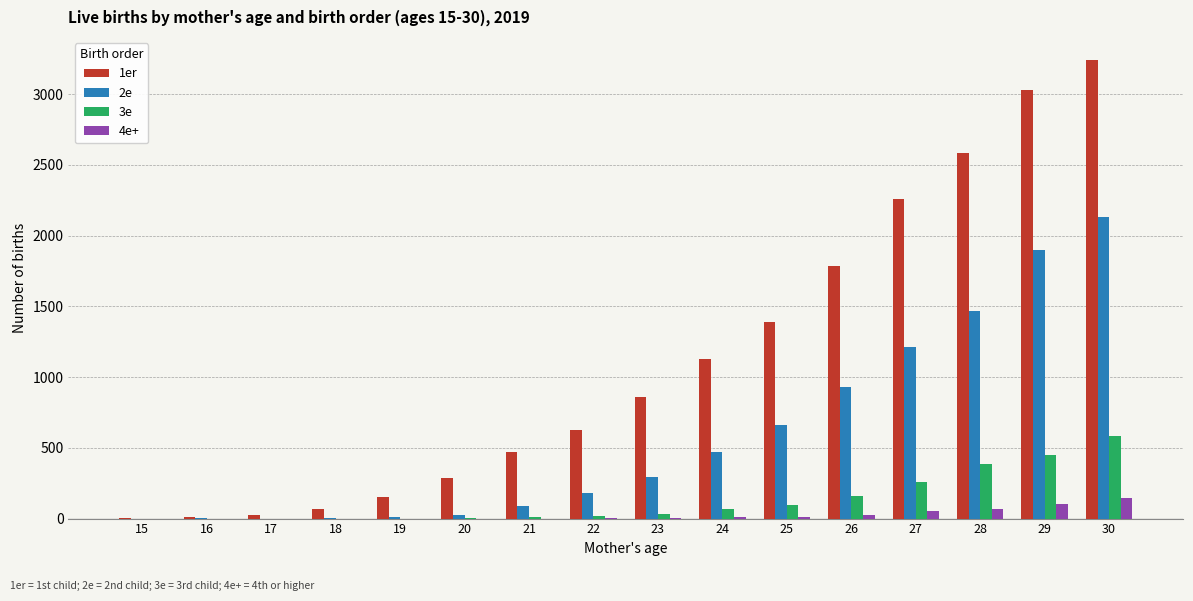

The value of 3e at 15 is 0. True or false?

True